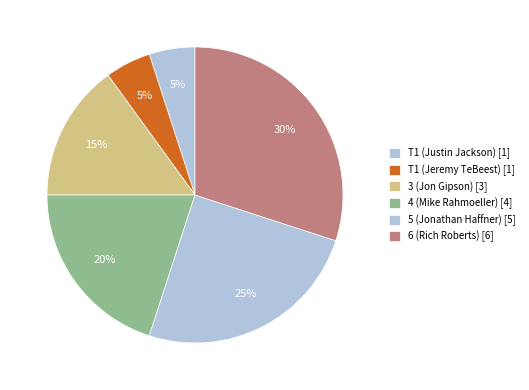

Is the sum of T1 (Jeremy TeBeest) and 5 (Jonathan Haffner) greater than half?

No